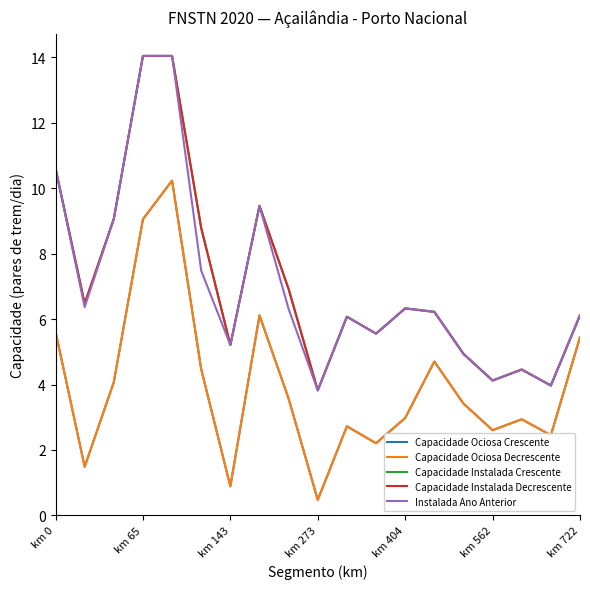

Reading left to right, what are all the values shown in this chart?

Capacidade Ociosa Crescente: 5.6	1.5	4.1	9.1	10.2	4.5	0.9	6.1	3.6	0.5	2.7	2.2	3.0	4.7	3.4	2.6	2.9	2.5	5.4
Capacidade Ociosa Decrescente: 5.6	1.5	4.1	9.1	10.2	4.5	0.9	6.1	3.6	0.5	2.7	2.2	3.0	4.7	3.4	2.6	2.9	2.5	5.4
Capacidade Instalada Crescente: 10.6	6.5	9.1	14.0	14.0	8.8	5.2	9.5	6.9	3.8	6.1	5.6	6.3	6.2	4.9	4.1	4.5	4.0	6.1
Capacidade Instalada Decrescente: 10.6	6.5	9.1	14.0	14.0	8.8	5.2	9.5	6.9	3.8	6.1	5.6	6.3	6.2	4.9	4.1	4.5	4.0	6.1
Instalada Ano Anterior: 10.6	6.4	9.1	14.1	14.1	7.5	5.2	9.5	6.3	3.8	6.1	5.6	6.3	6.2	4.9	4.1	4.5	4.0	6.1